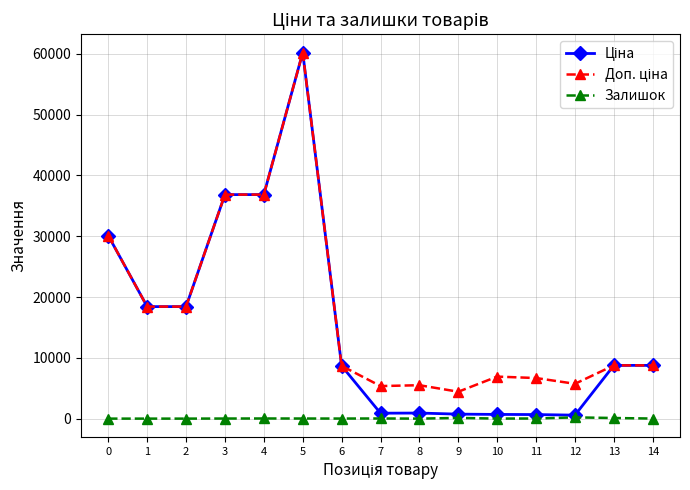

What is the total value across all series at 2?

36841.7